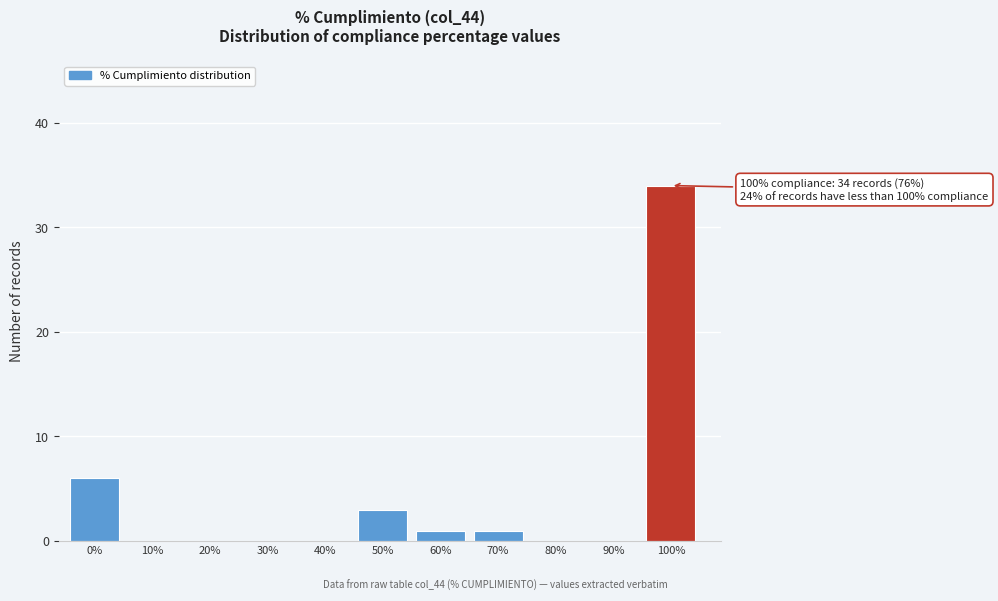

Reading left to right, extract all data points from this chart.

0%=6	10%=0	20%=0	30%=0	40%=0	50%=3	60%=1	70%=1	80%=0	90%=0	100%=34